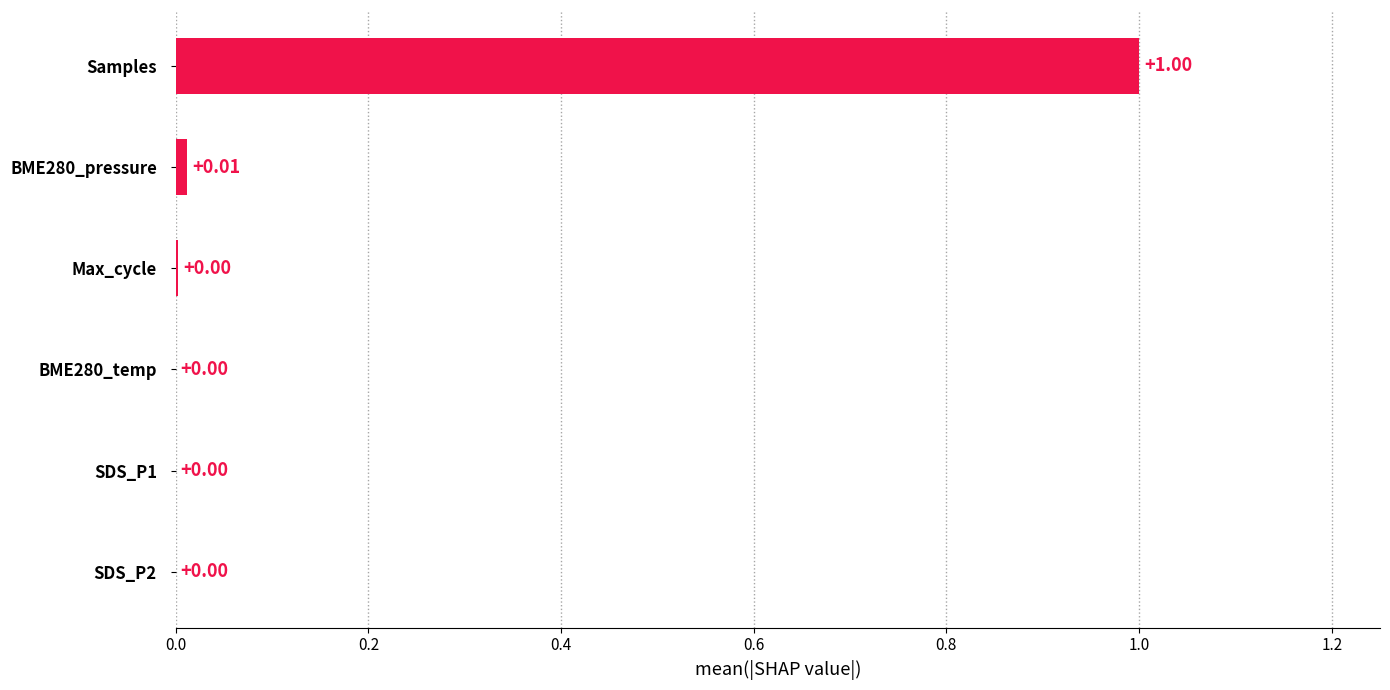

What is the change in value from SDS_P2 to Samples?

+1.0